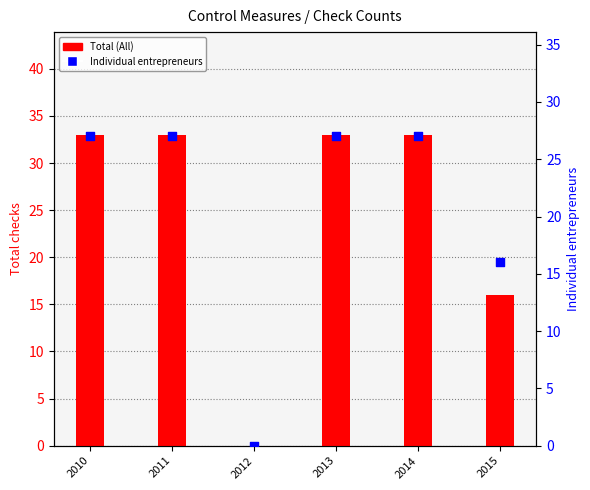

Which series has the largest total across all categories?

Total (All)